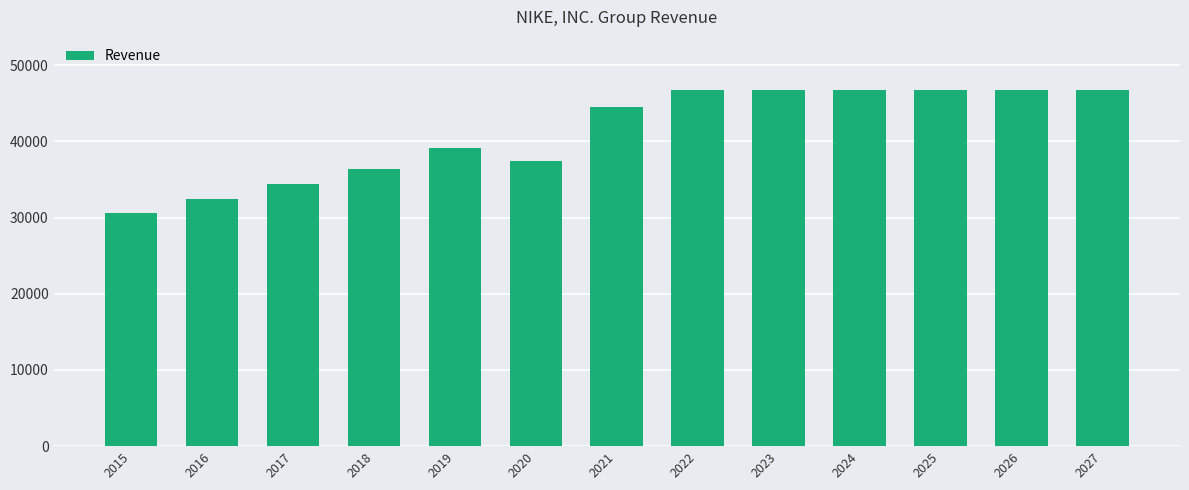

What is the sum of all values?

535042